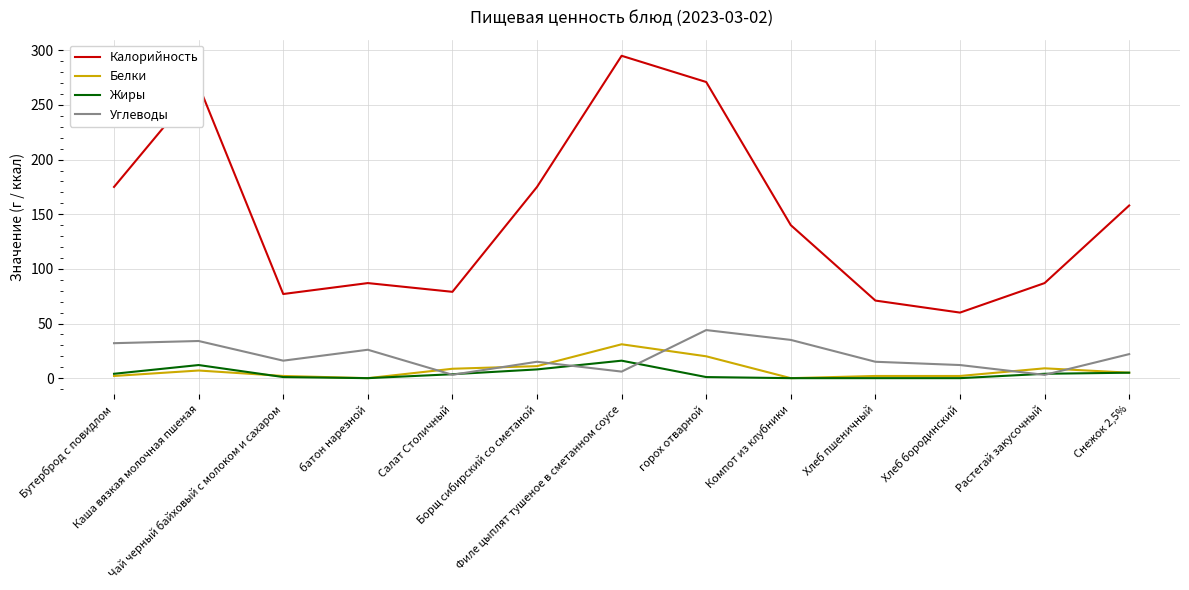

True or false: Калорийность and Жиры intersect in this chart.

False